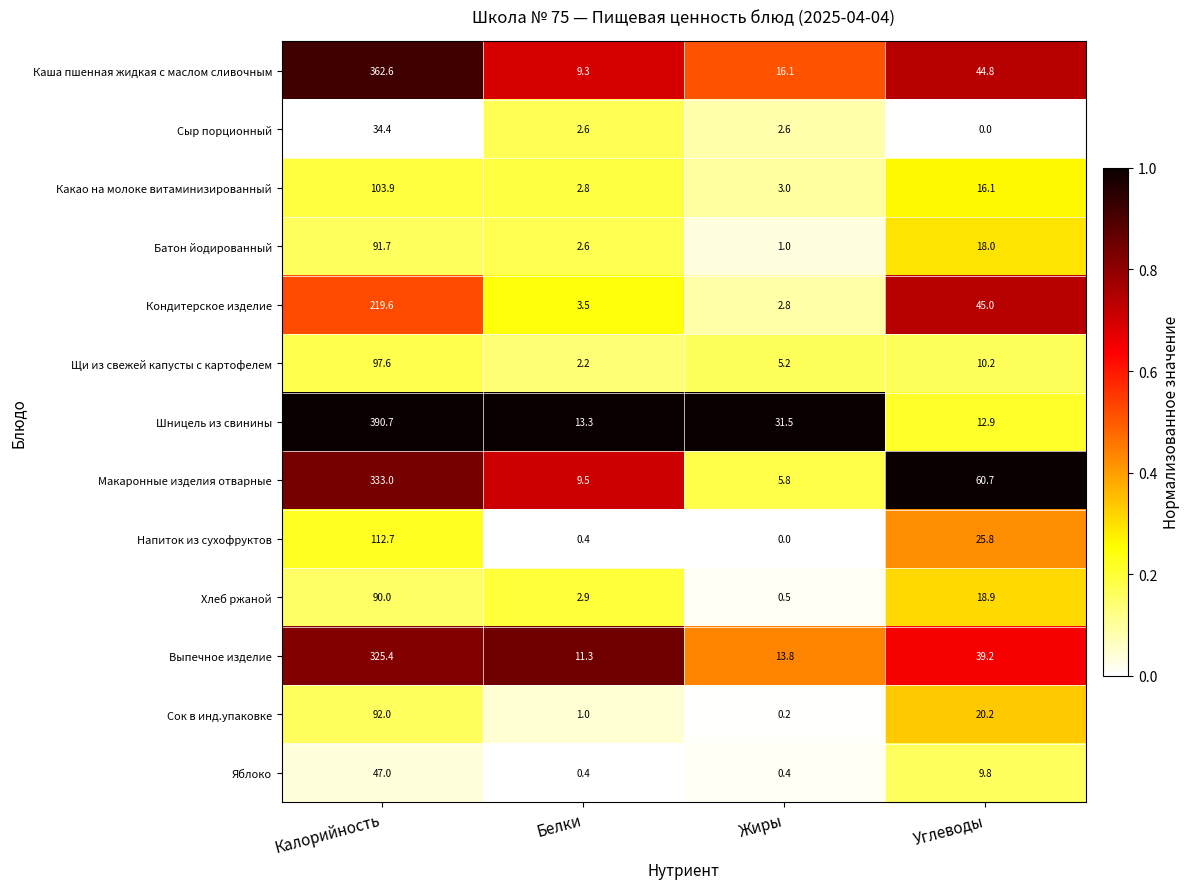

What is the difference between the maximum and minimum values in the Выпечное изделие series?

314.1